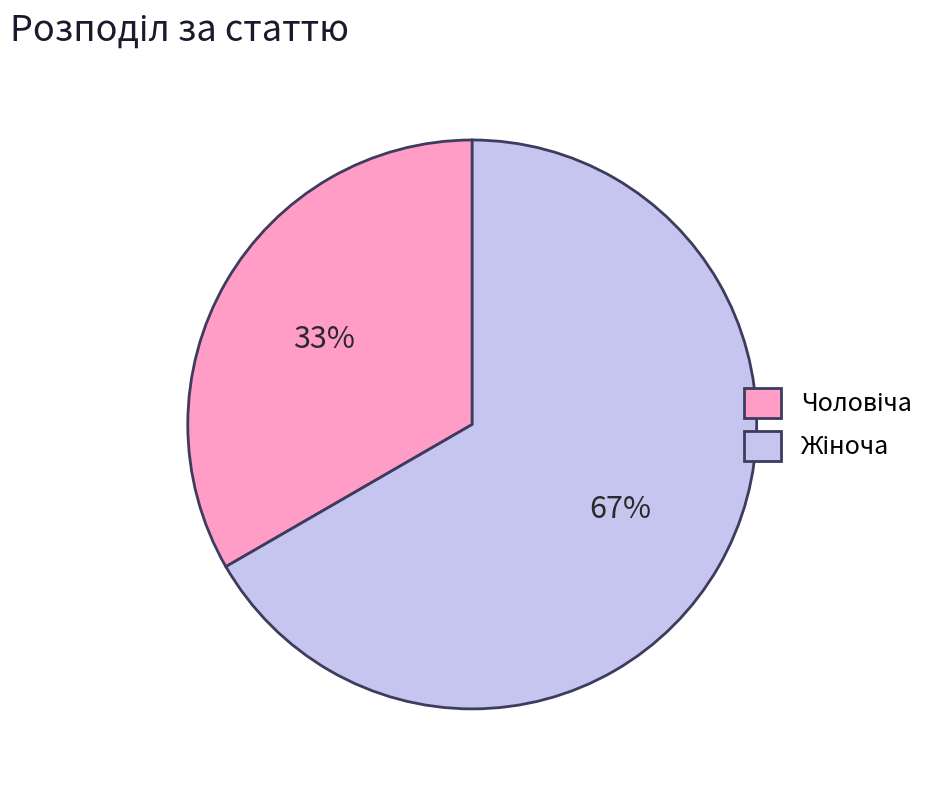

Is there a majority slice in this chart?

Yes